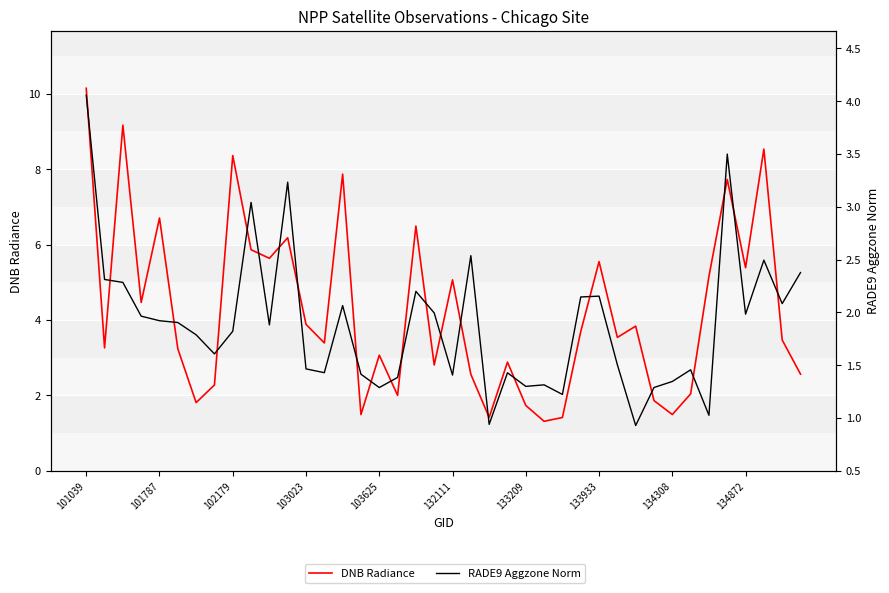

What is the sum of all DNB Radiance values?

169.4